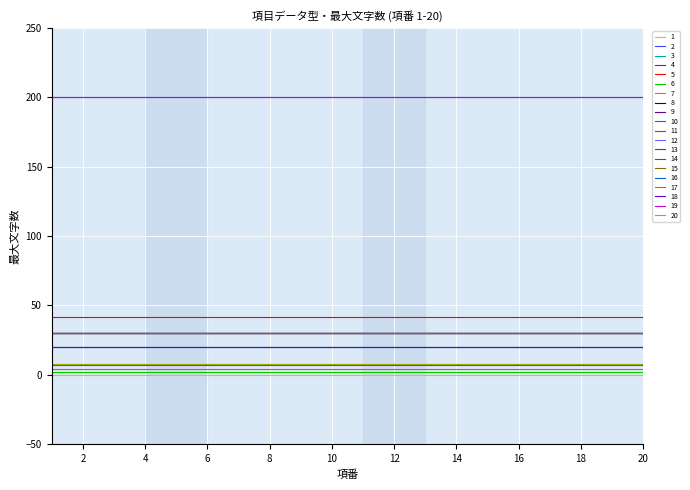

Does the chart display data point markers on the line(s)?

No